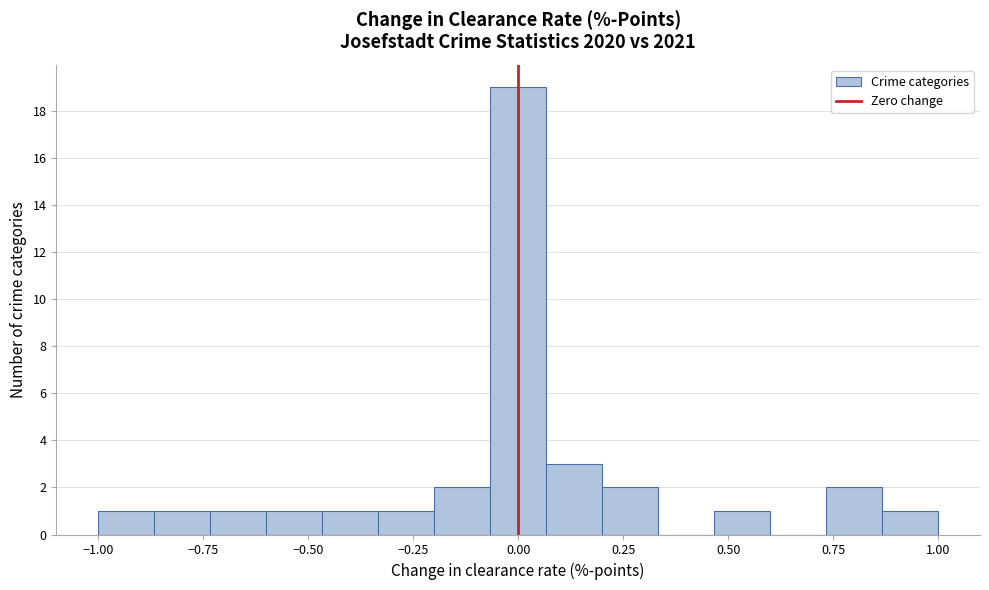

Read against the x-axis, roughly where is the centre of the tallest bar?

0.00